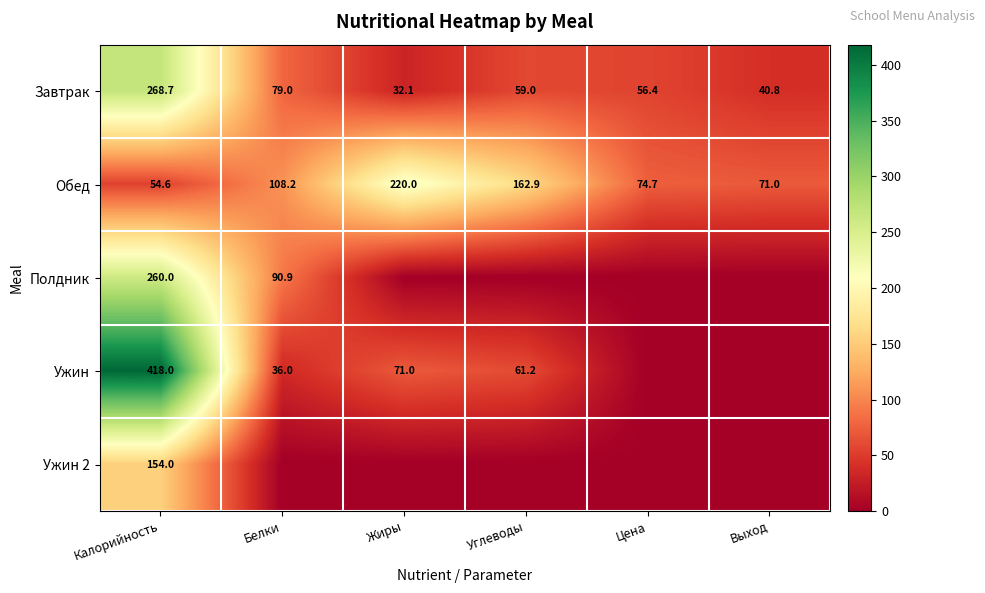

Is it true that Завтрак equals 268.7 at Калорийность?

True